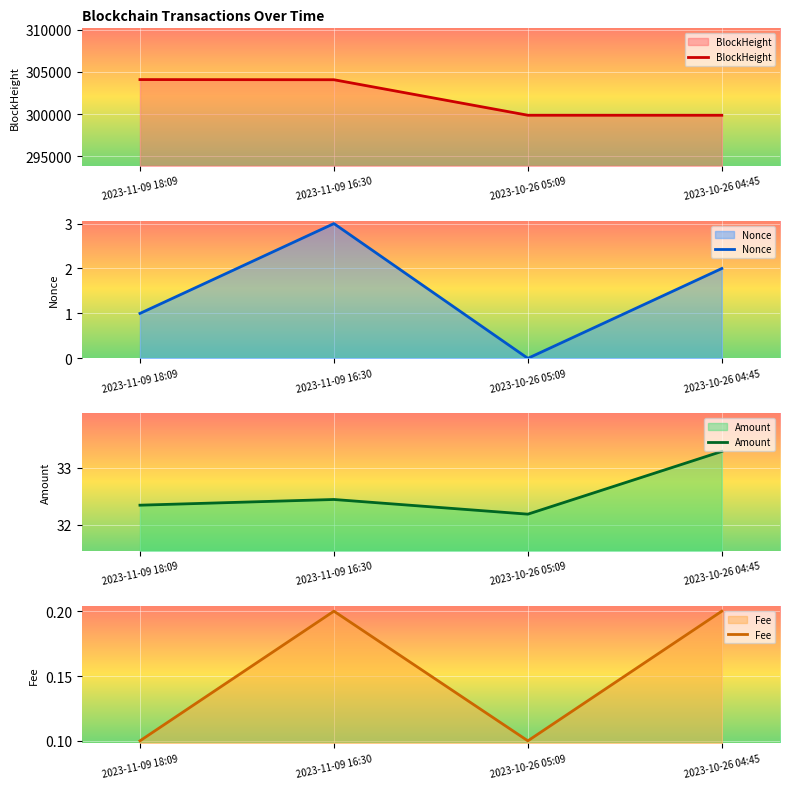

At which label does Fee reach its minimum?

2023-11-09 18:09